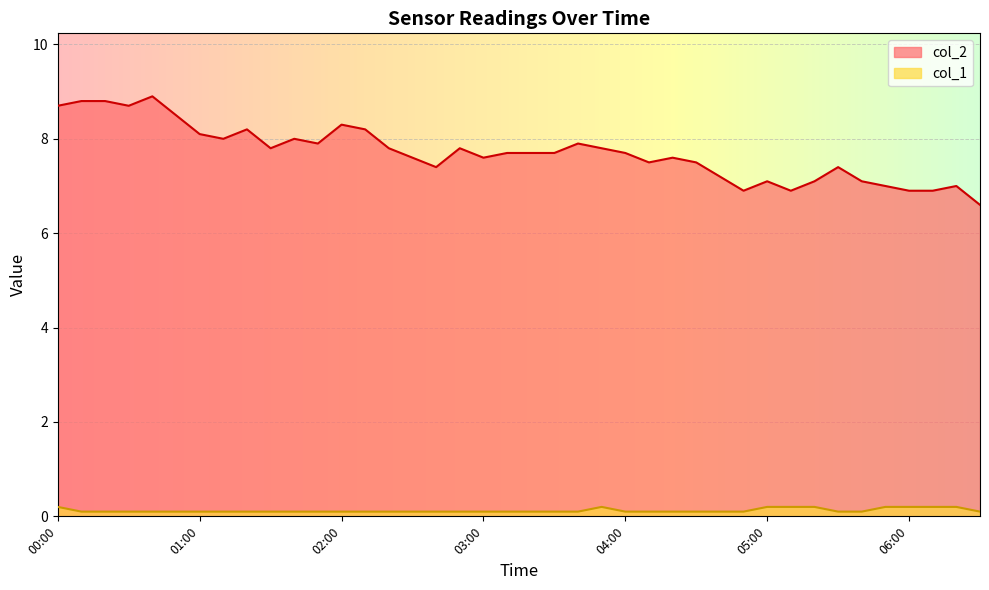

What is the difference between the highest and lowest values at 01:30?

7.7